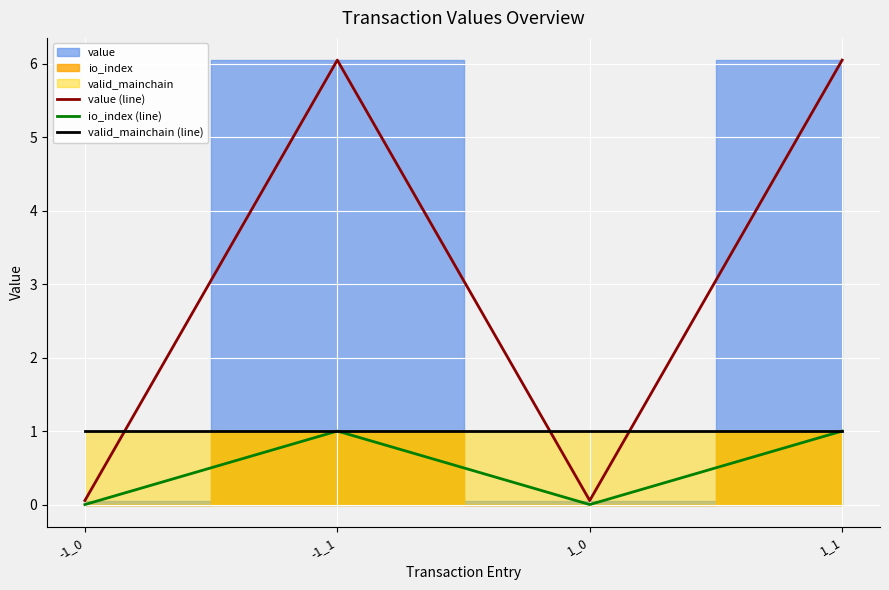

Rank the categories by io_index (line) value from highest to lowest.

-1_1, 1_1, -1_0, 1_0